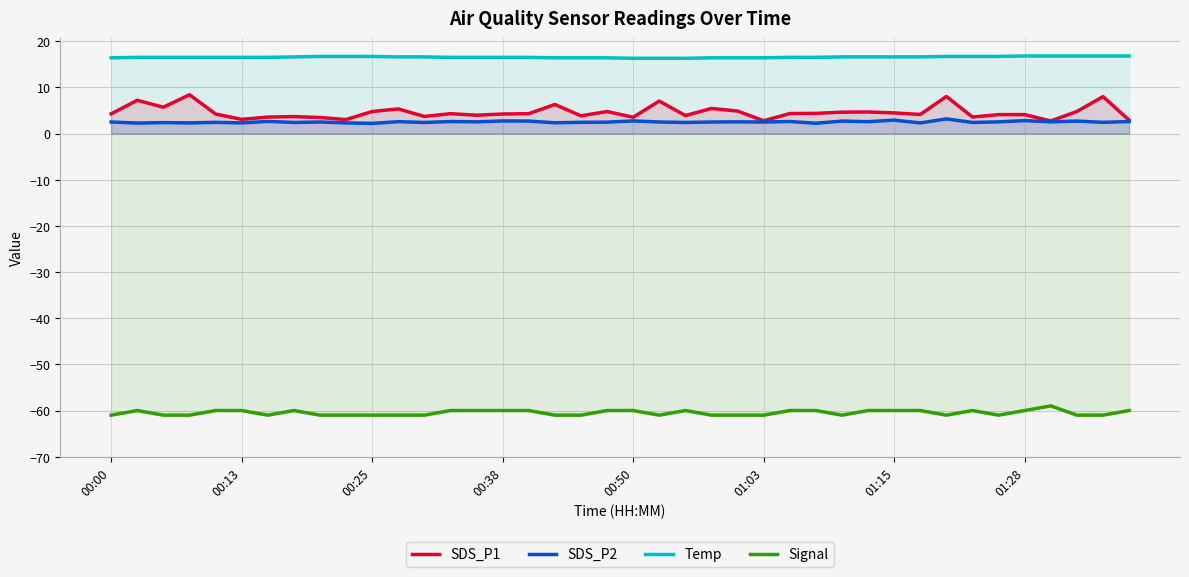

What is the difference between the second highest and minimum values in the SDS_P2 series?

0.7